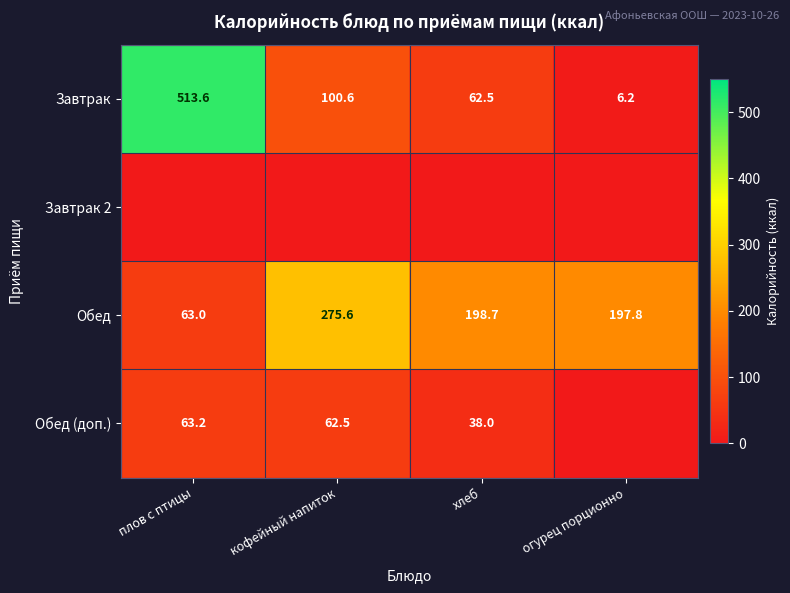

The Обед (доп.) series shows 62.5 at кофейный напиток. True or false?

True